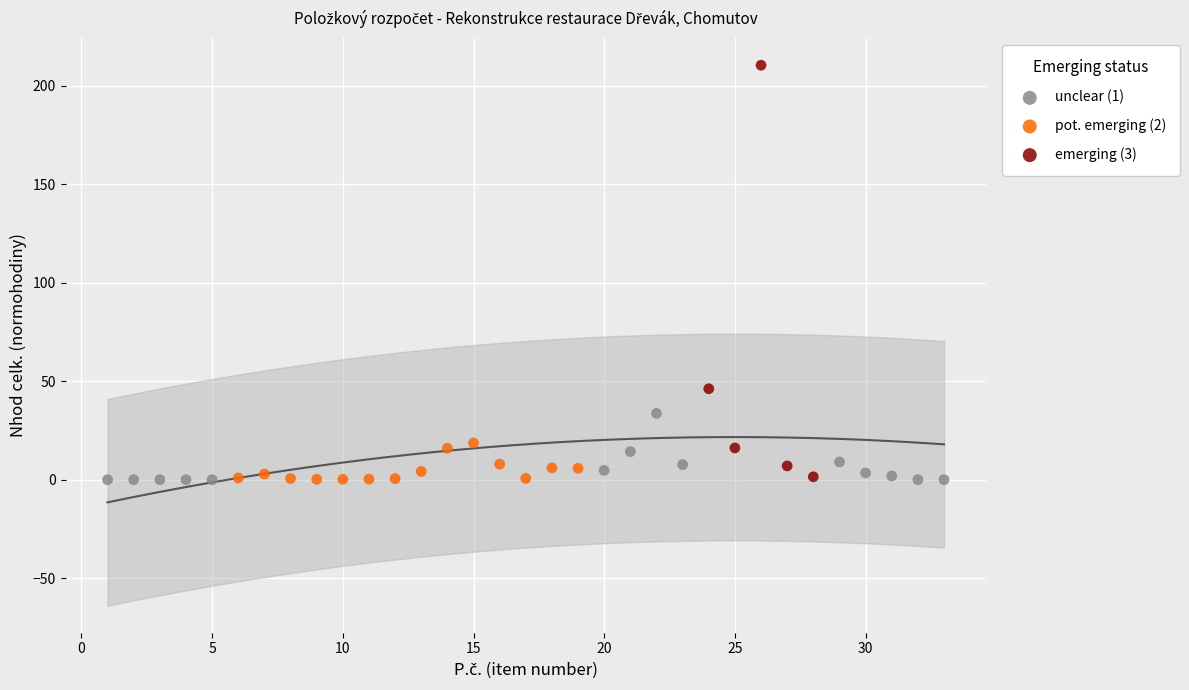

What are all the series names shown in the legend?

unclear (1), pot. emerging (2), emerging (3)